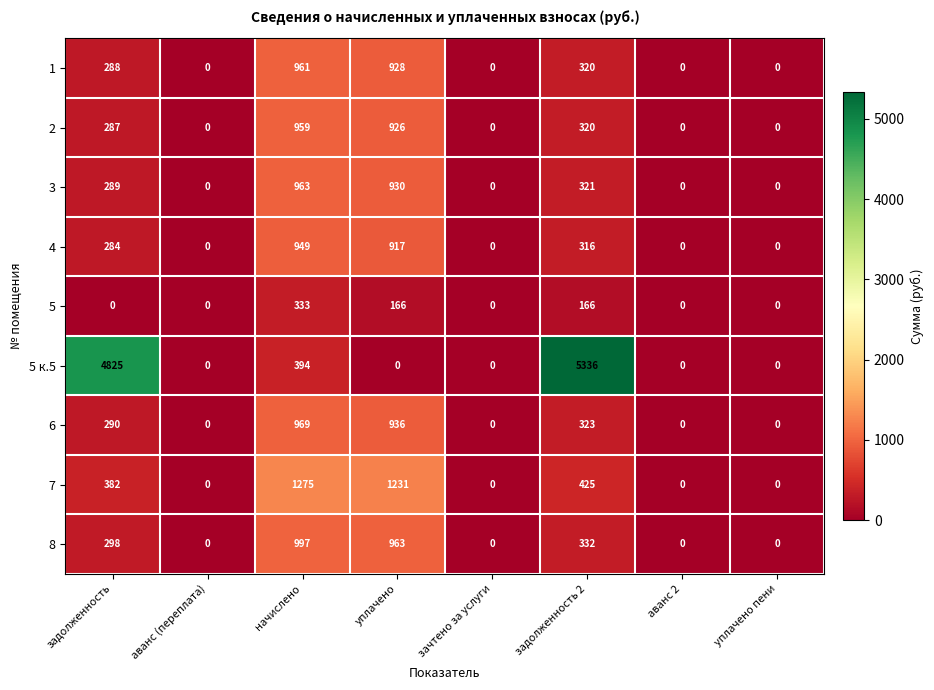

Where is 2 nearest to the value 479?

задолженность 2